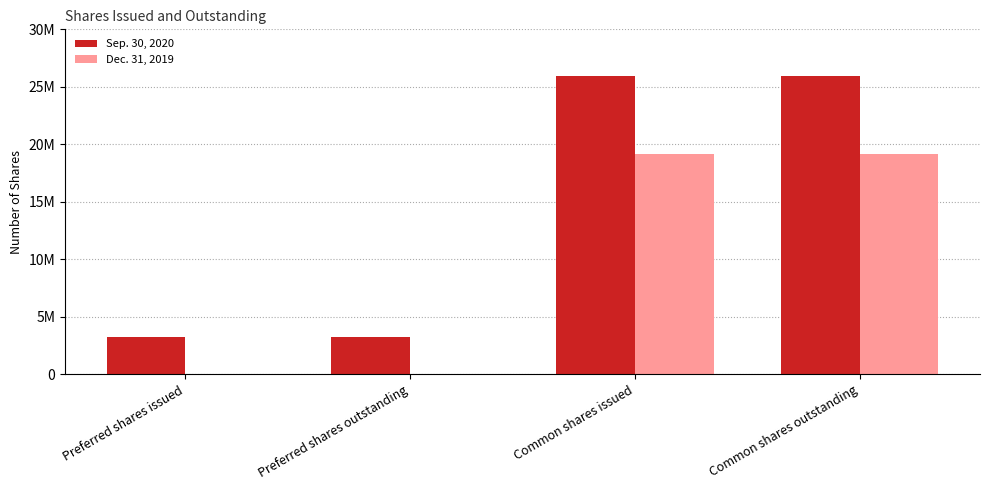

The Dec. 31, 2019 series shows 6243463 at Common shares outstanding. True or false?

False